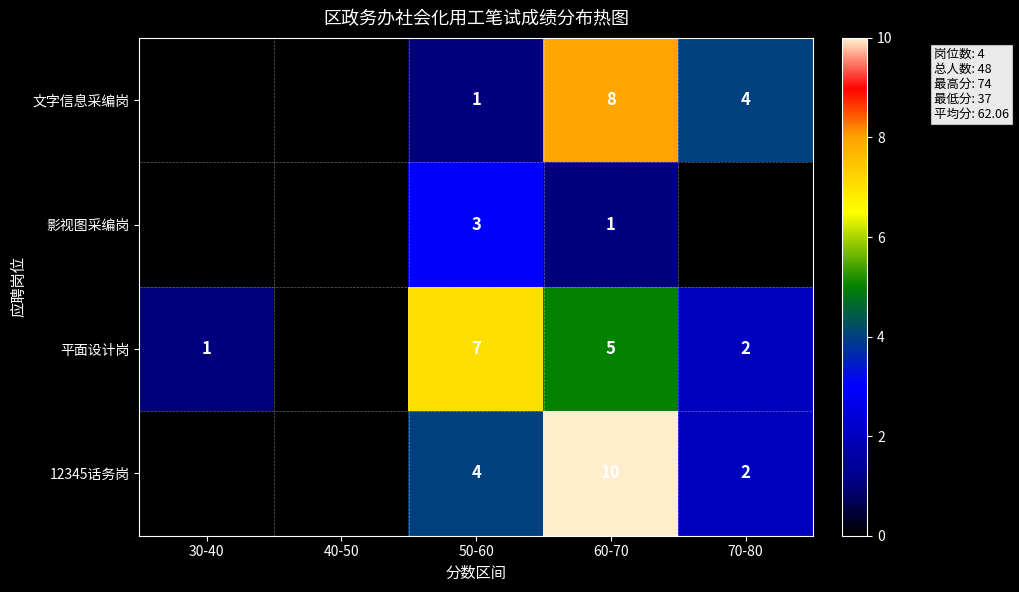

What is the spread (max minus min) of values at 70-80?

4